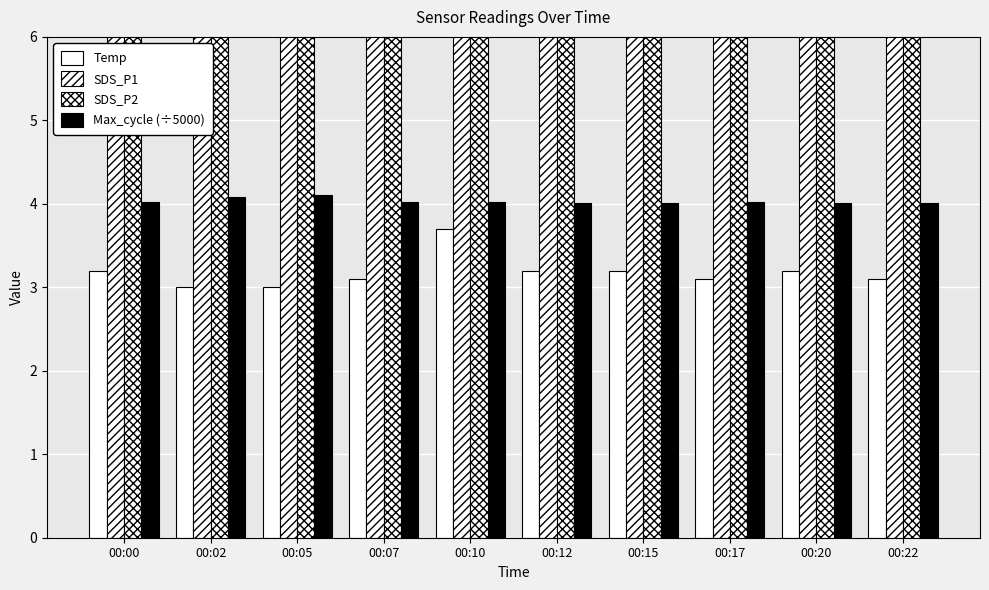

What is the spread (max minus min) of values at 00:17?

11.8